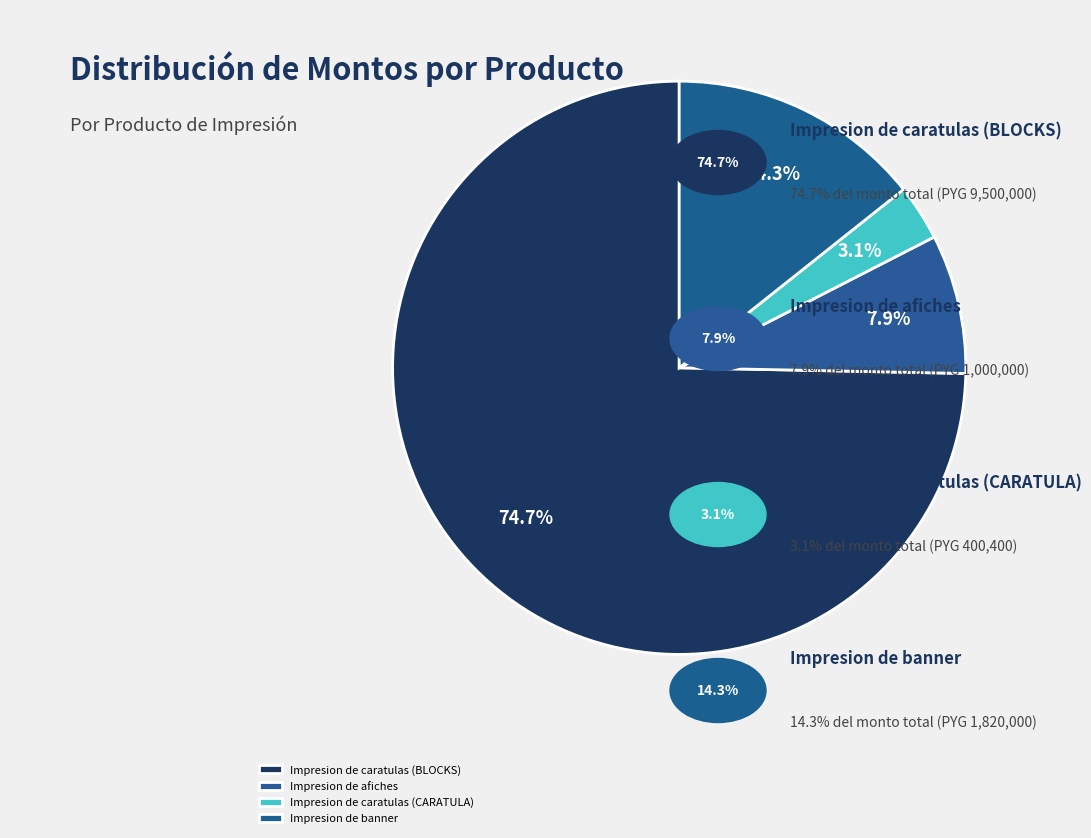

Rank the categories by value from highest to lowest.

Impresion de caratulas (BLOCKS), Impresion de banner, Impresion de afiches, Impresion de caratulas (CARATULA)